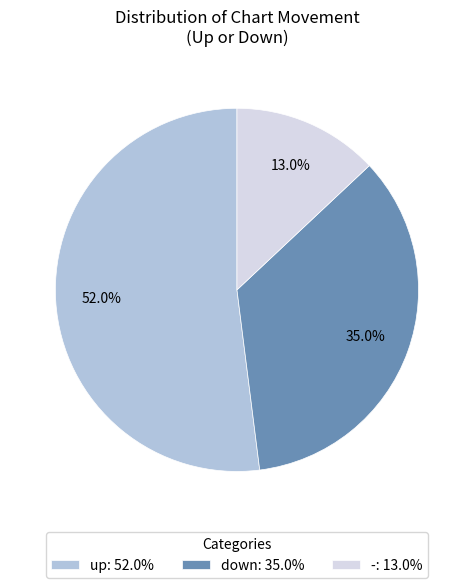

Is the sum of - and down greater than half?

No